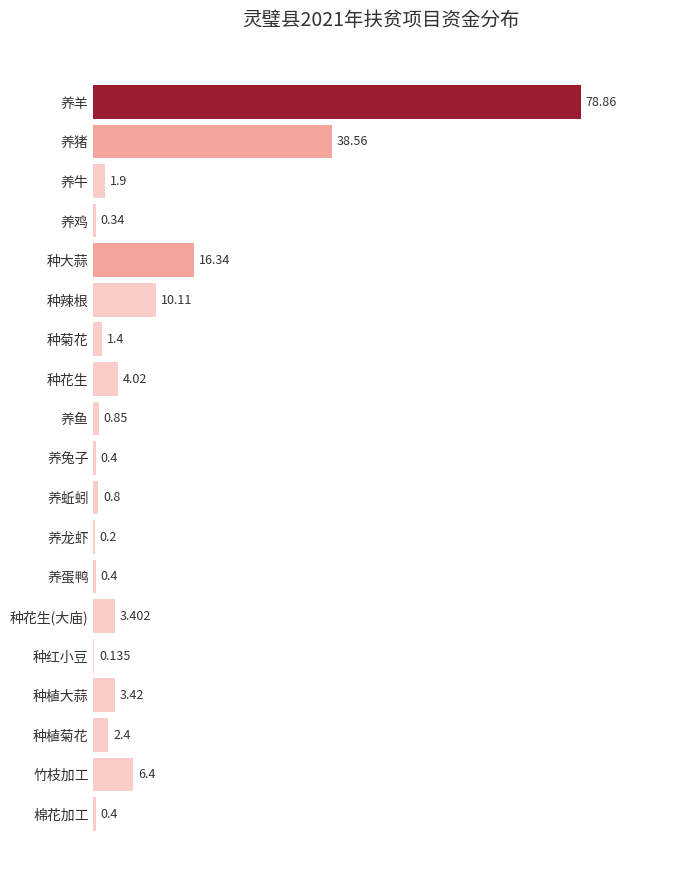

Which has a higher value, 竹枝加工 or 养蚯蚓?

竹枝加工